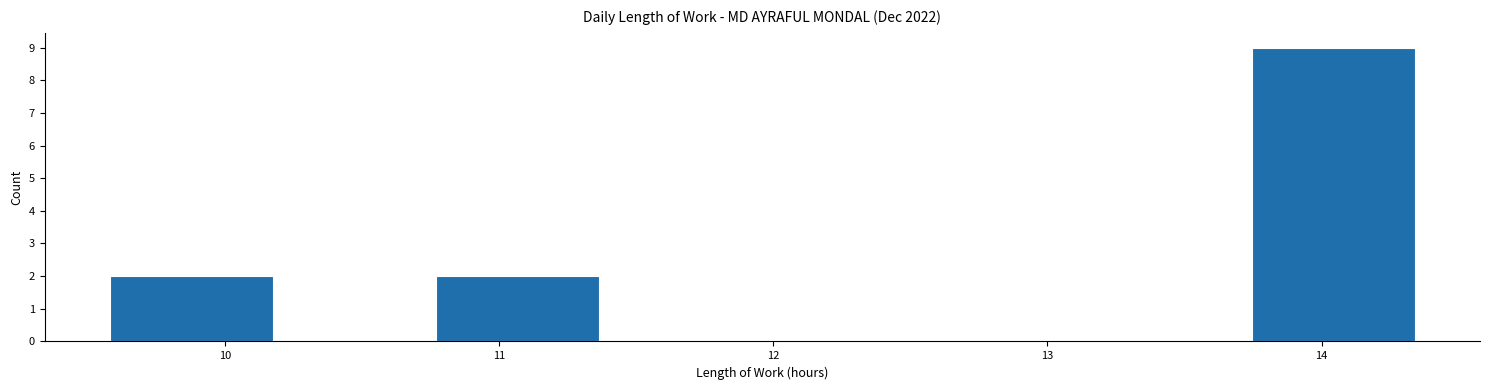

What is the height of the bar covering 9.6 to 10.2 on the x-axis? Neither the bar edges nor the heights are printed on the chart, so give them approximately, as read against the axes.

2